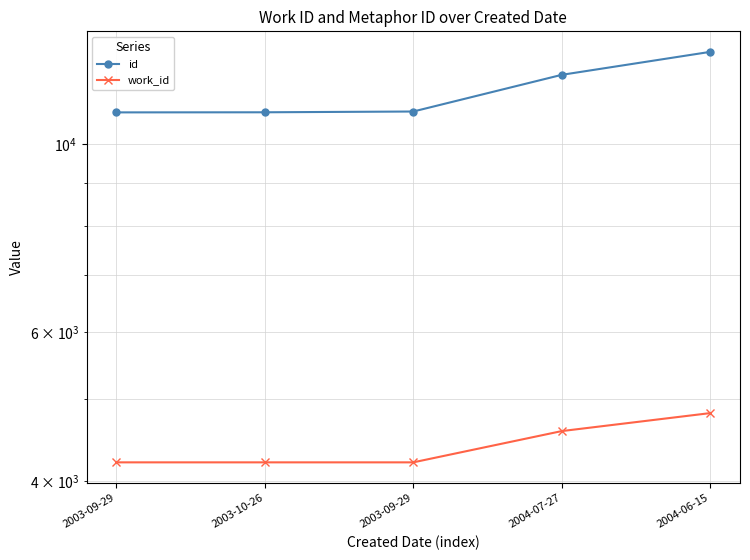

True or false: id and work_id cross at least once.

False